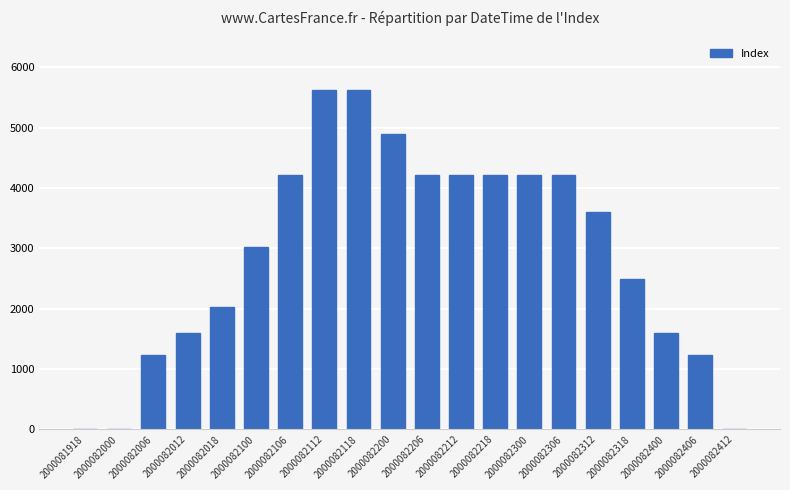

What is the sum of all values?

58300